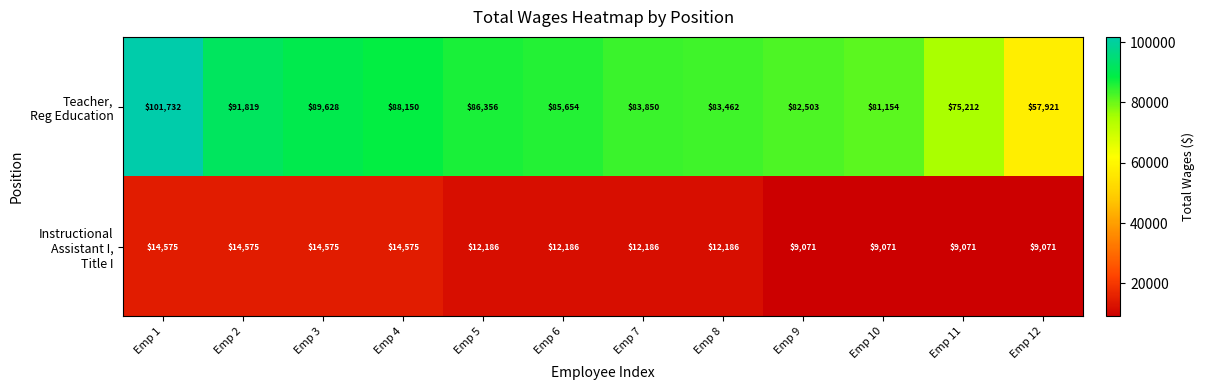

What is the spread (max minus min) of values at Emp 12?

48850